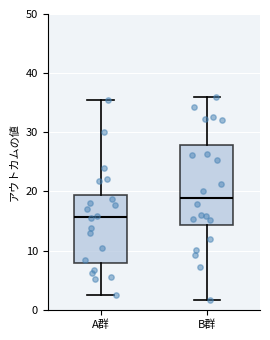

Where does the upper whisker of the box for B群 end on the y-axis? The values are not printed on the chart, so give them approximately, as read against the axis.

36